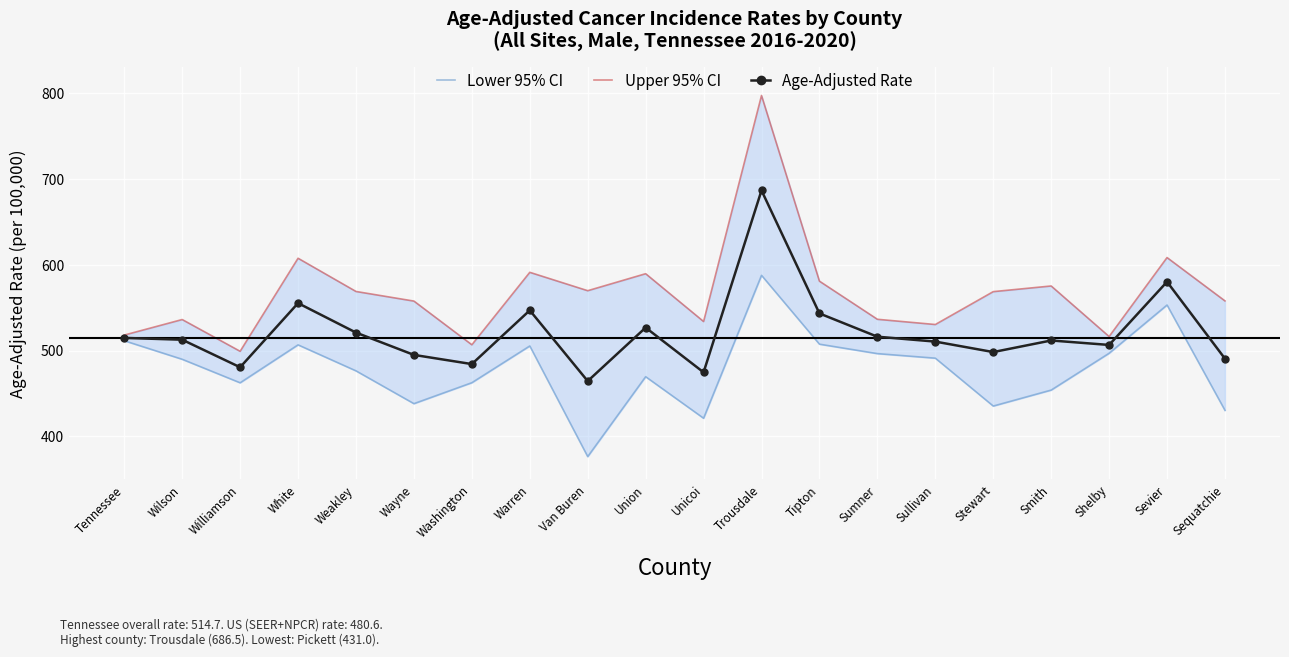

At which category does Age-Adjusted Rate reach its first local peak?

White